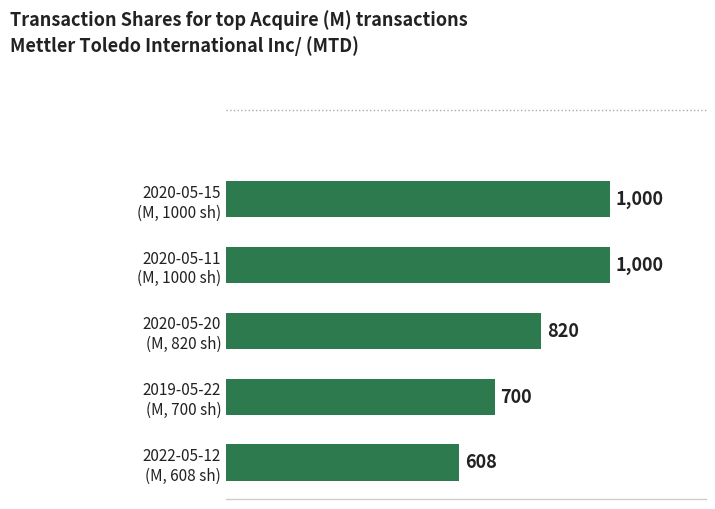

How many values are between 700 and 1000?

4